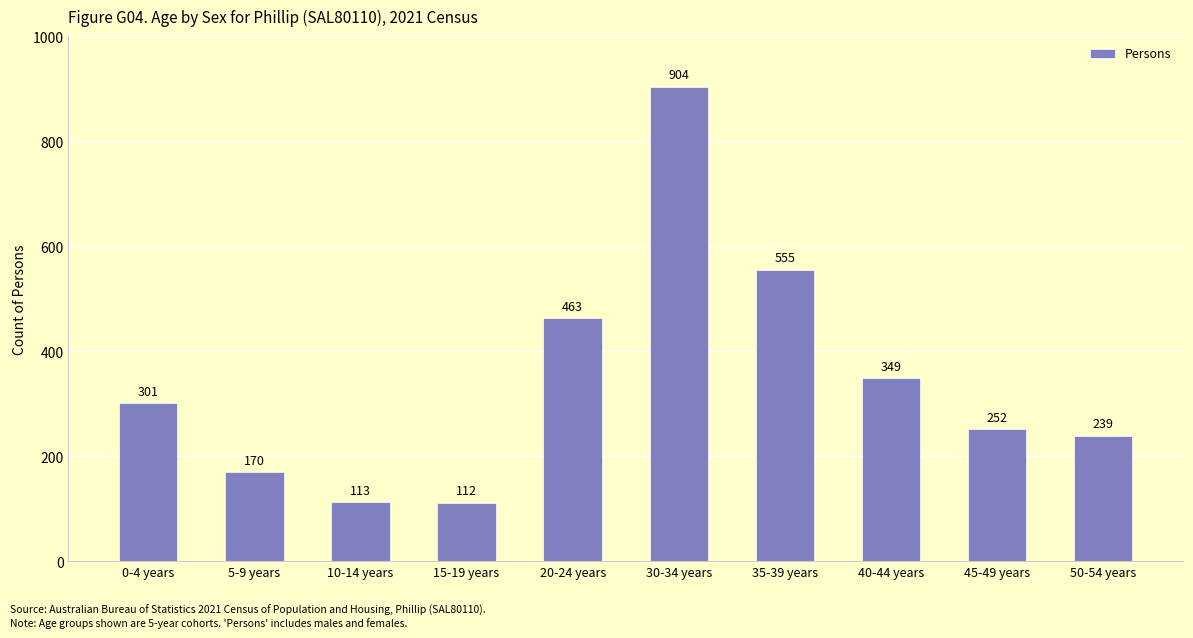

What is the change in value from 10-14 years to 30-34 years?

+791